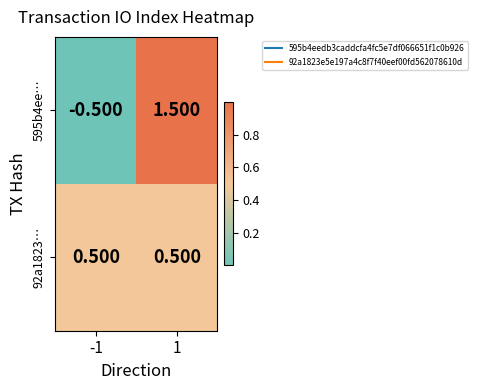

Which label corresponds to the smallest value in the chart?

-1